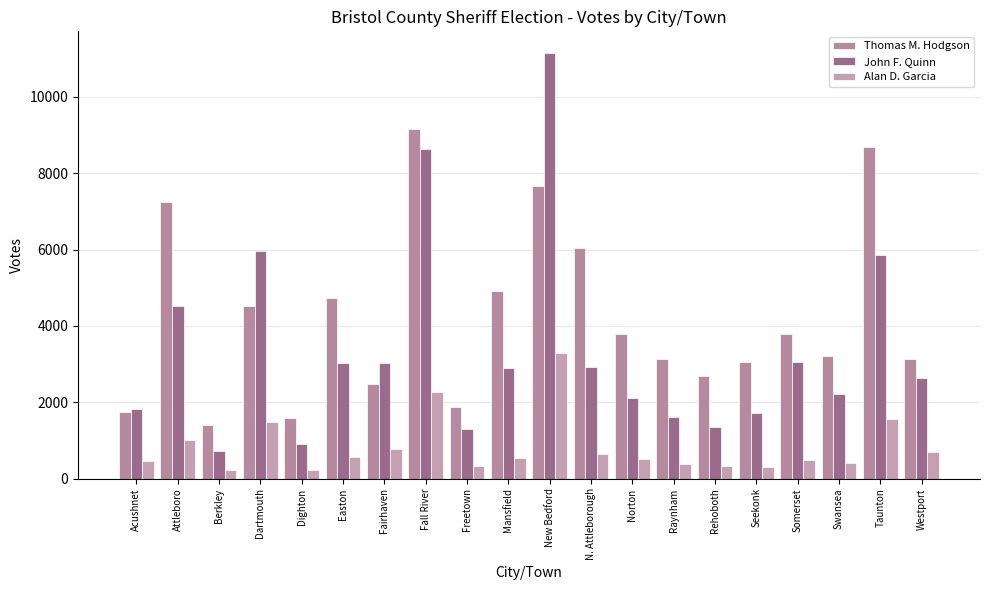

Reading left to right, what are all the values shown in this chart?

Thomas M. Hodgson: 1744	7238	1393	4528	1588	4726	2469	9145	1868	4910	7668	6044	3800	3138	2697	3058	3777	3207	8687	3123
John F. Quinn: 1811	4528	731	5954	901	3030	3028	8637	1291	2892	11157	2910	2120	1622	1364	1730	3051	2215	5850	2647
Alan D. Garcia: 460	1018	237	1486	228	561	779	2273	342	533	3291	636	502	381	336	303	492	408	1574	703